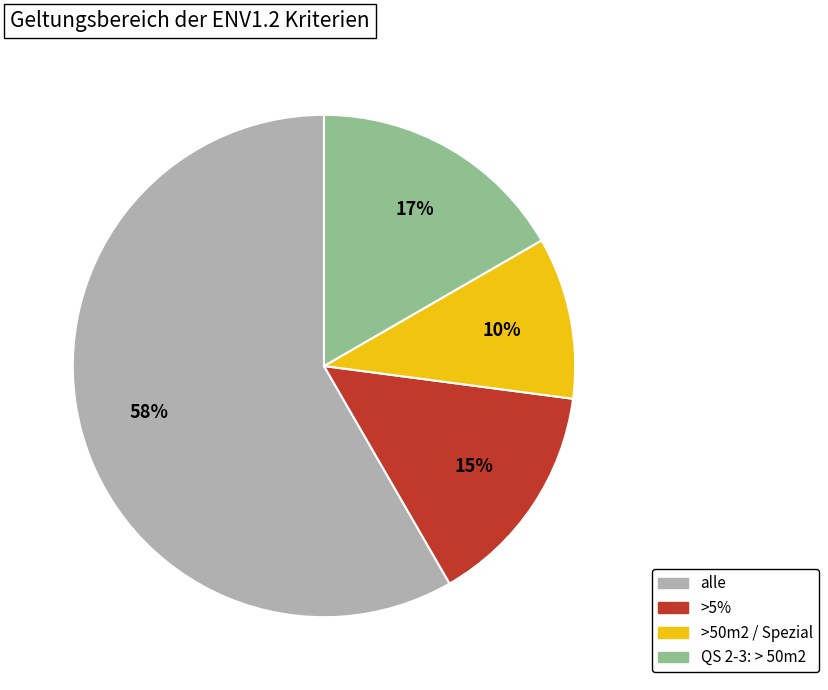

Does any single category account for the majority?

Yes